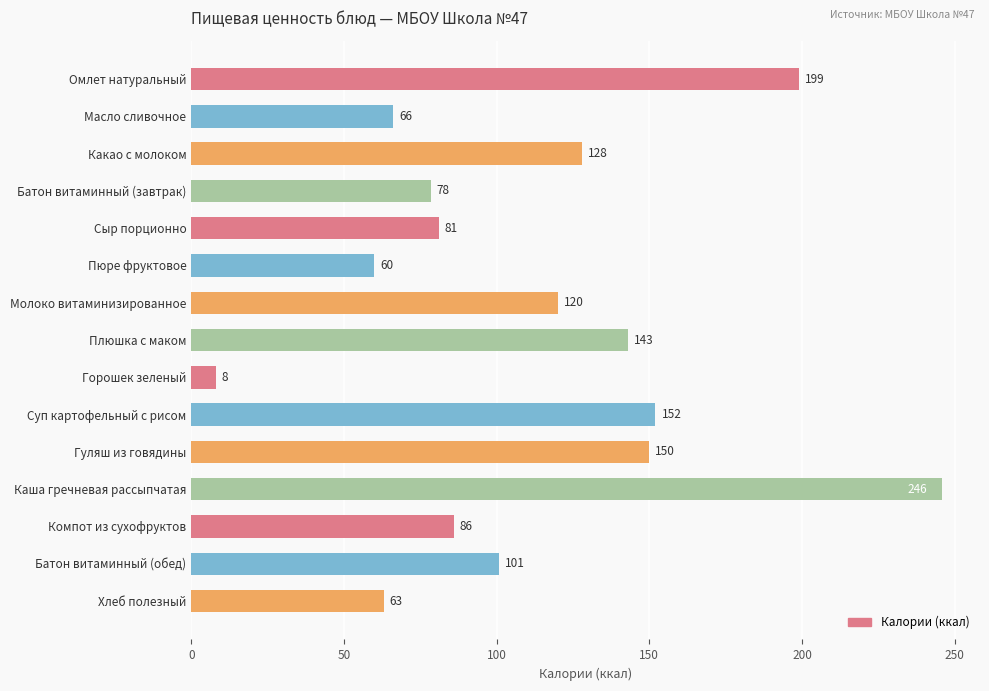

At which category does the chart reach its peak across all series?

Каша гречневая рассыпчатая